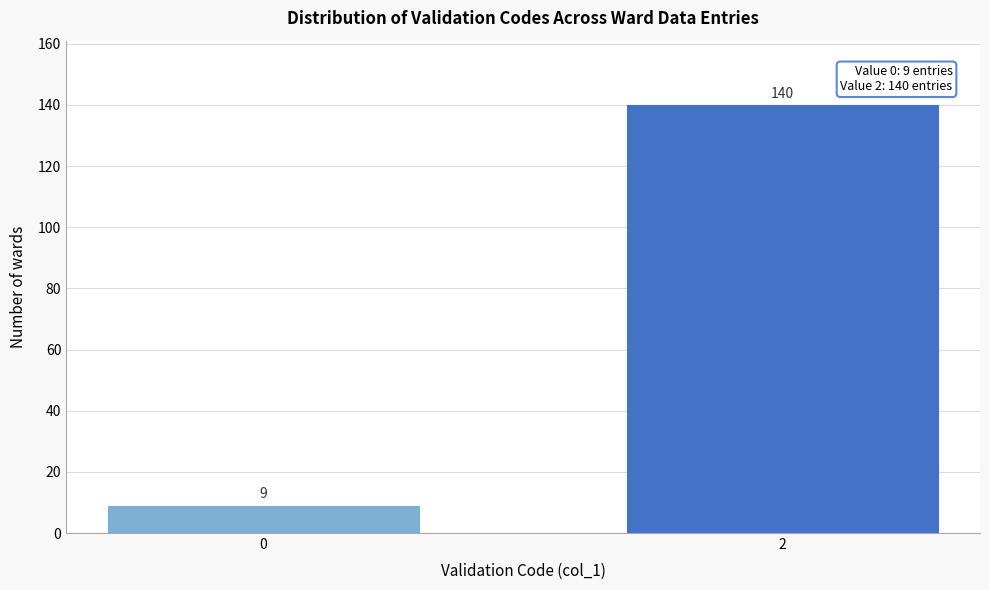

Reading left to right, what are all the values shown in this chart?

0=9	2=140